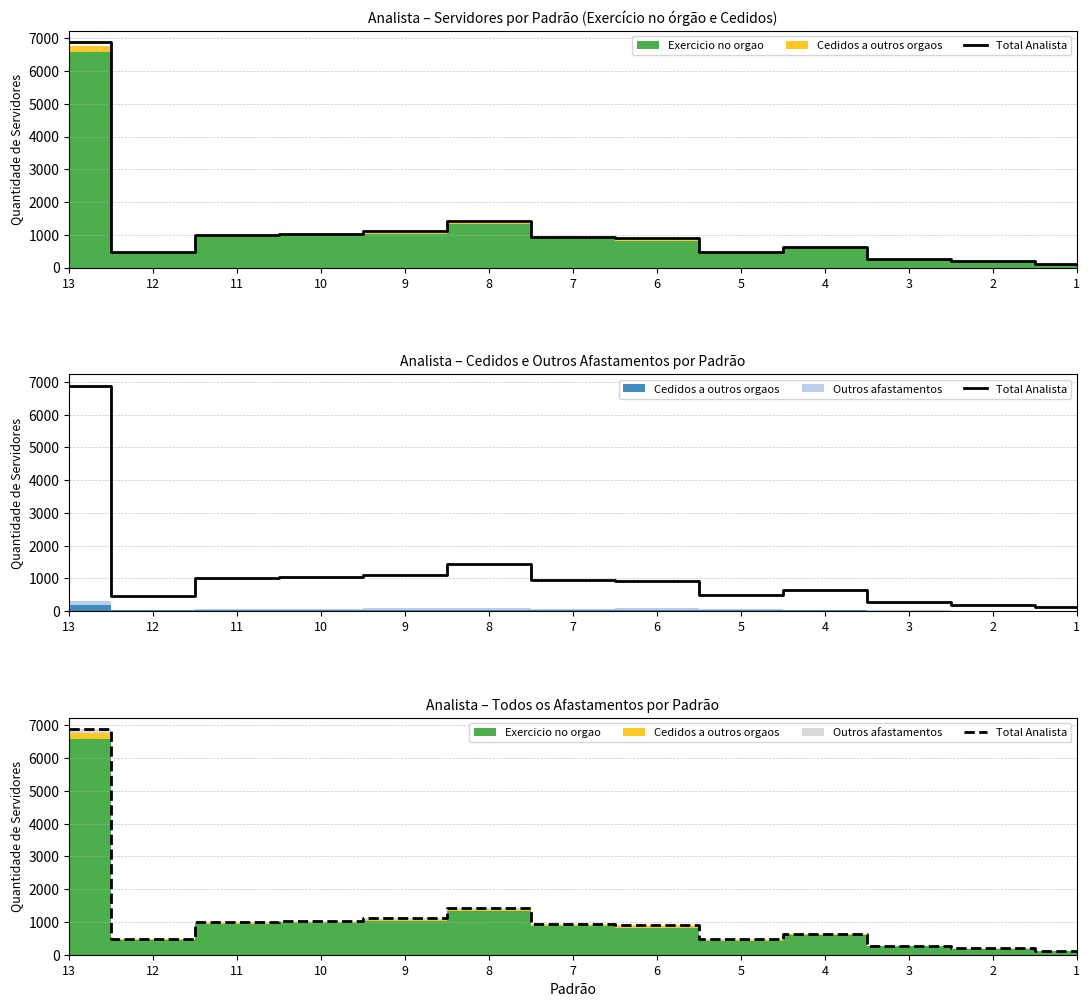

Reading right to left, extract all data points from this chart.

1=113	2=191	3=274	4=643	5=481	6=913	7=937	8=1431	9=1110	10=1038	11=1001	12=476	13=6889